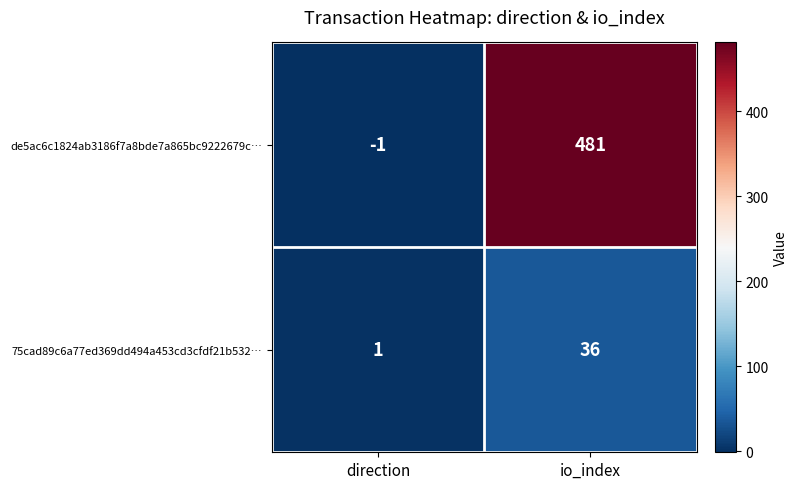

Where is de5ac6c1824ab3186f7a8bde7a865bc9222679c… nearest to the value 240?

direction